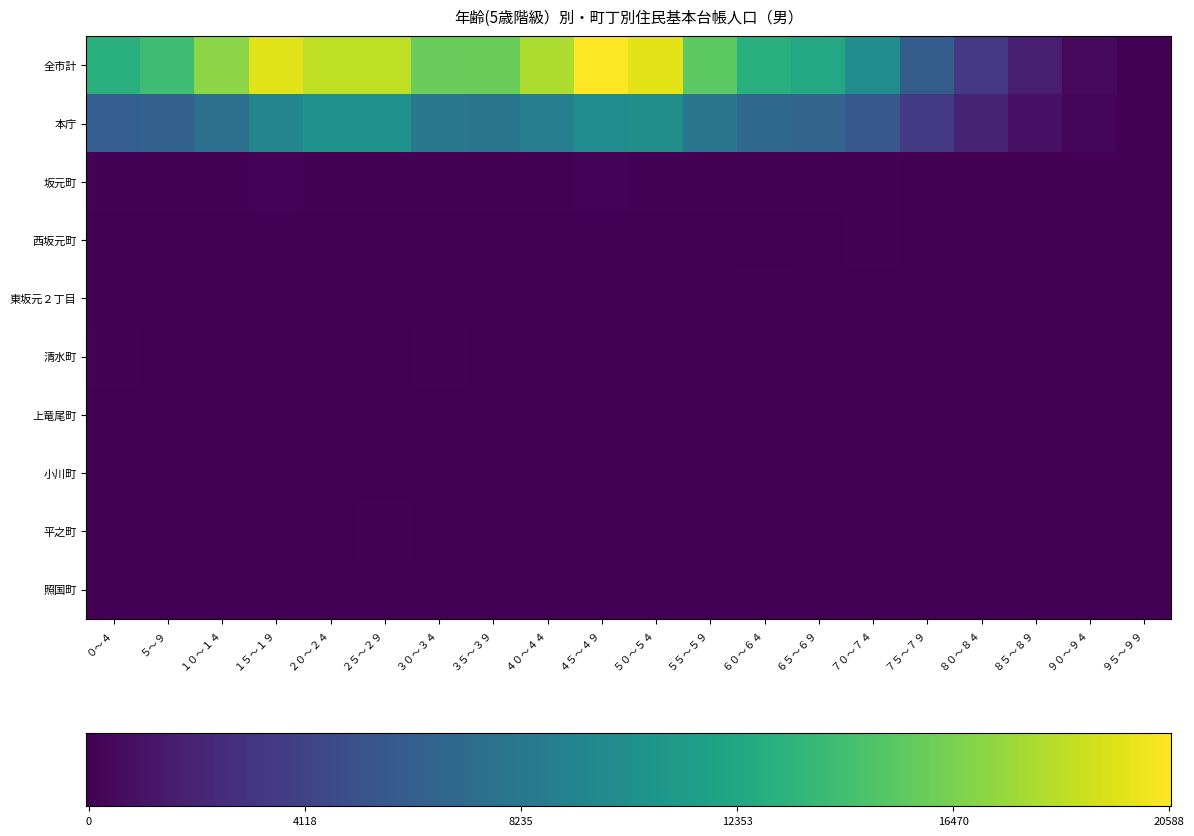

Is the value of 上竜尾町 at １５～１９ greater than the value of 東坂元２丁目 at ０～４?

No